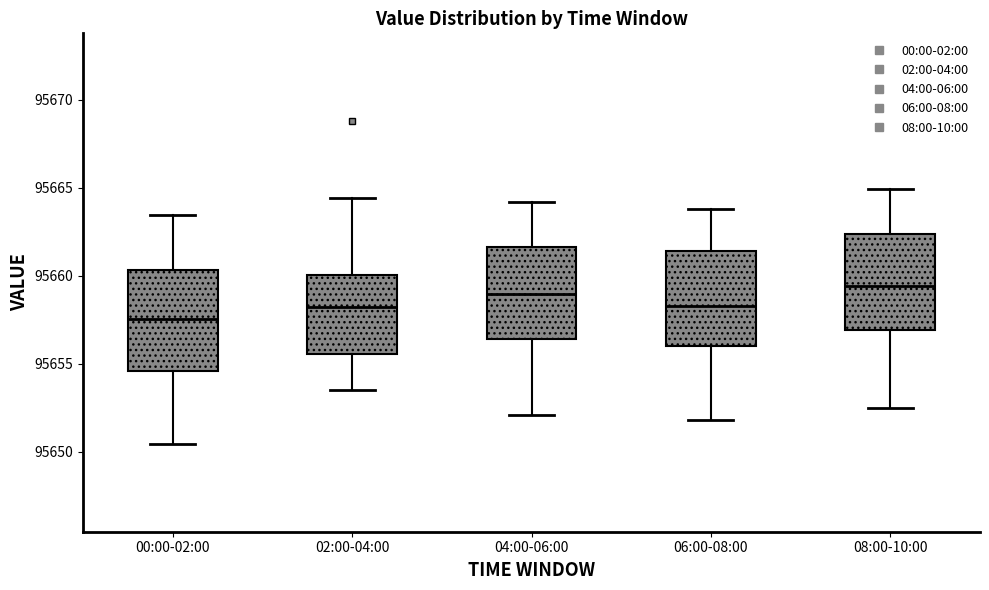

Reading left to right, read every box against the y-axis: the position of its median line, the range the box covers, and the ends of its whiskers. The values are not printed on the chart, so give them approximately, as read against the axis.

00:00-02:00: median 95657.5, box 95654.5 to 95660.5, whiskers 95650.5 to 95663.5
02:00-04:00: median 95658.0, box 95655.5 to 95660.0, whiskers 95653.5 to 95664.5
04:00-06:00: median 95659.0, box 95656.5 to 95661.5, whiskers 95652.0 to 95664.0
06:00-08:00: median 95658.5, box 95656.0 to 95661.5, whiskers 95652.0 to 95664.0
08:00-10:00: median 95659.5, box 95657.0 to 95662.5, whiskers 95652.5 to 95665.0